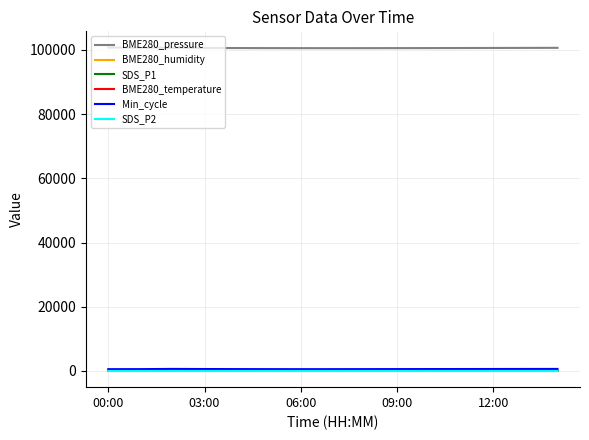

True or false: BME280_pressure and BME280_humidity cross at least once.

False